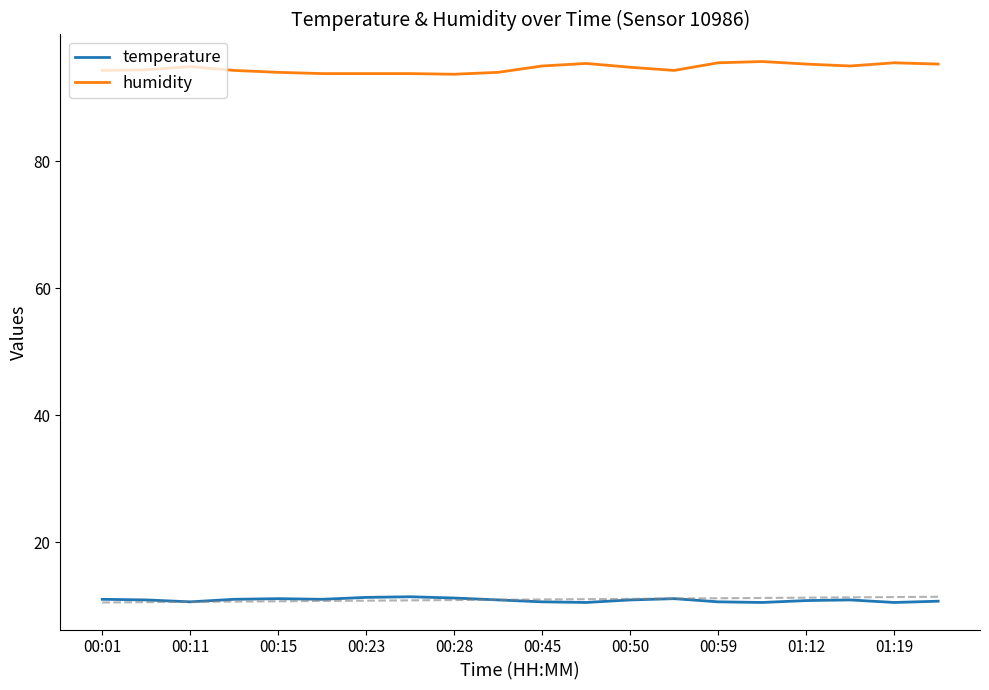

What is the minimum value shown in the chart?

10.5